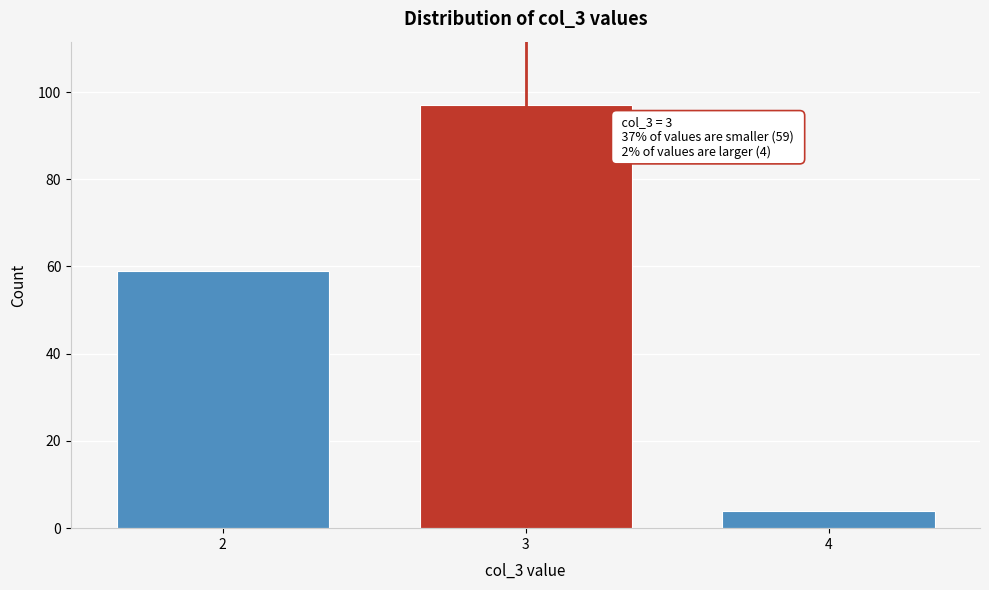

Reading left to right, what are all the values shown in this chart?

59	97	4